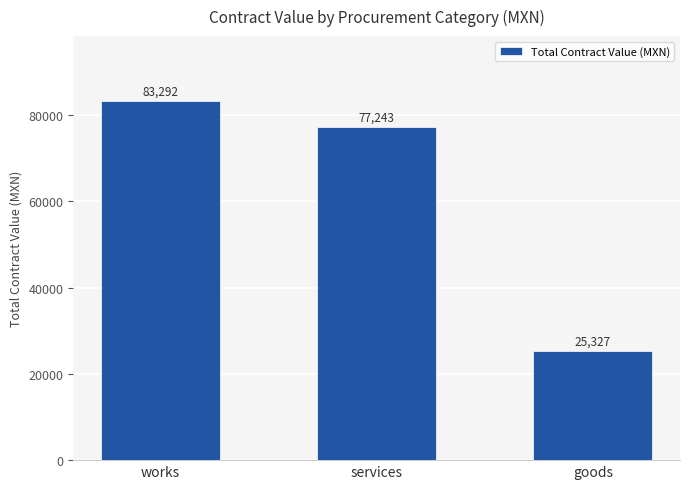

What is the average value?

61954.0